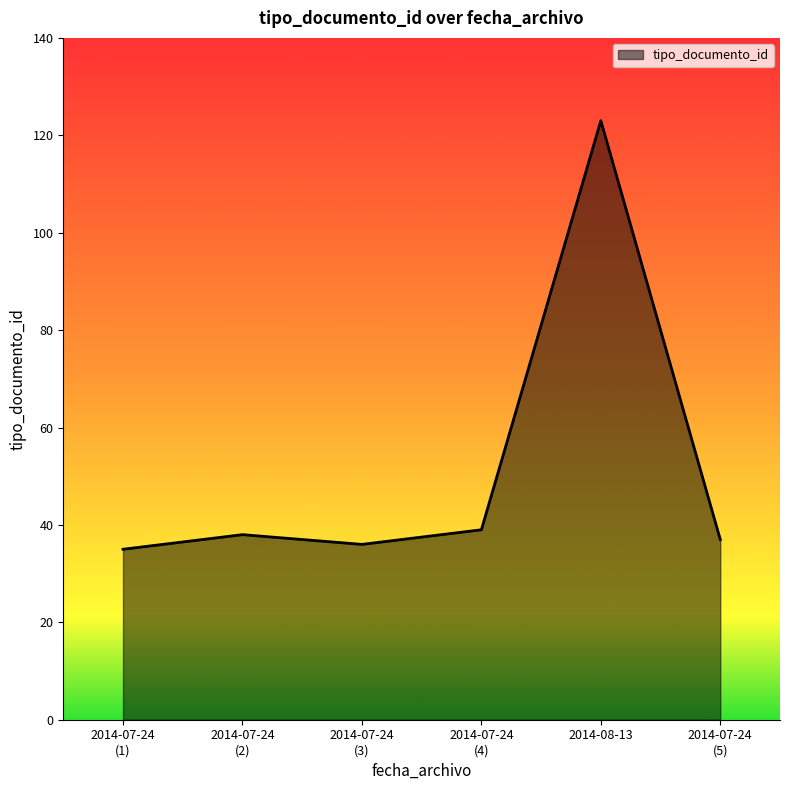

Reading left to right, transcribe all the data shown in this chart.

35	38	36	39	123	37